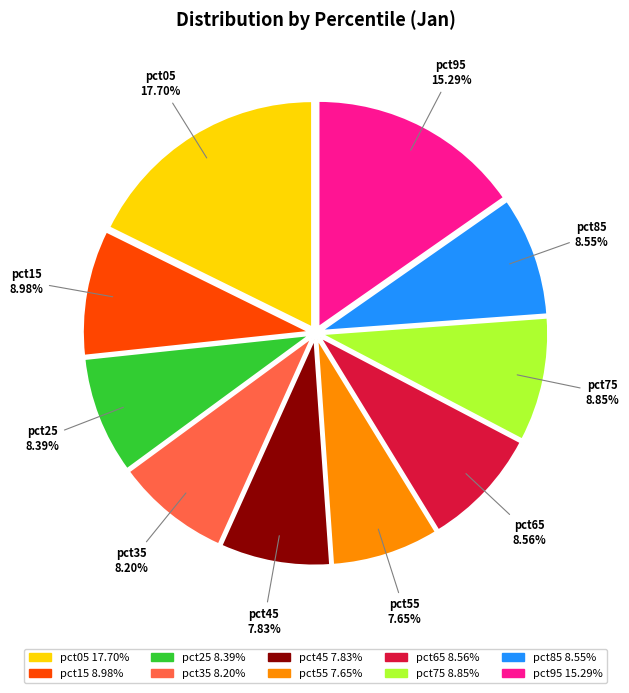

To the nearest percent, what portion does pct45 represent?

8%